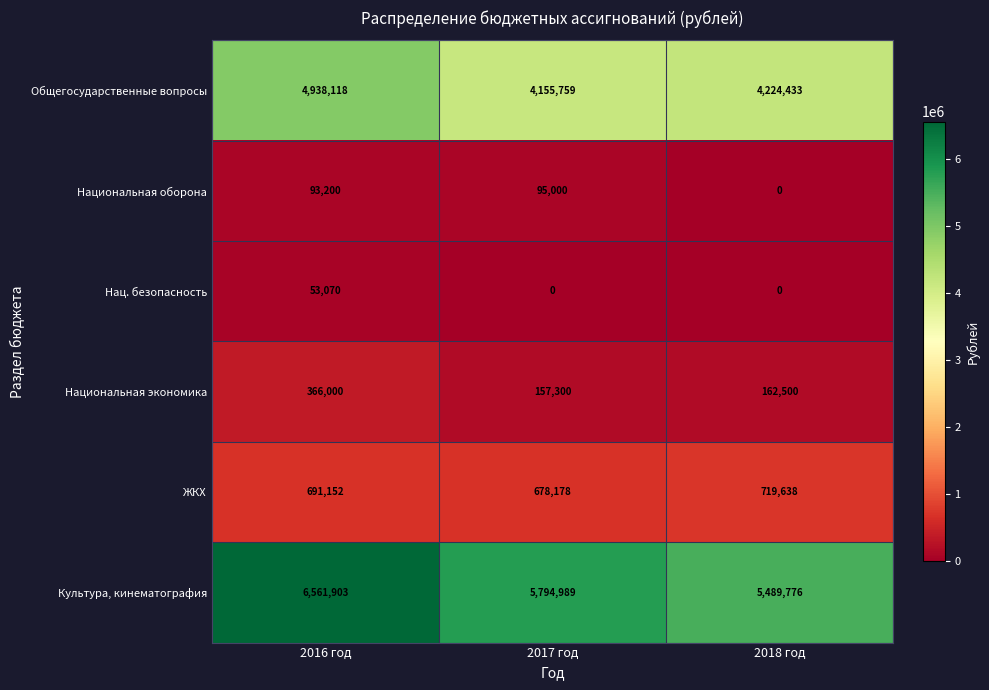

Reading left to right, extract all data points from this chart.

Общегосударственные вопросы: 2016 год=4938118	2017 год=4155759	2018 год=4224433
Национальная оборона: 2016 год=93200	2017 год=95000	2018 год=0
Нац. безопасность: 2016 год=53070	2017 год=0	2018 год=0
Национальная экономика: 2016 год=366000	2017 год=157300	2018 год=162500
ЖКХ: 2016 год=691152	2017 год=678178	2018 год=719638
Культура, кинематография: 2016 год=6561903	2017 год=5794989	2018 год=5489776